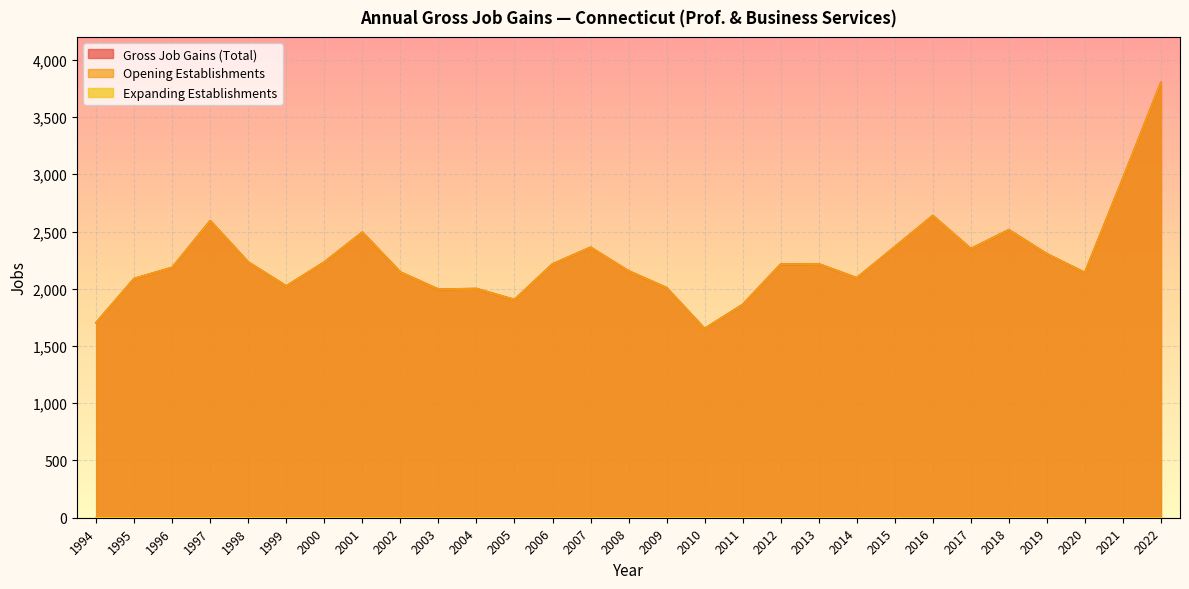

What is the value of the Gross Job Gains (Total) point at the 22nd from the left?

2365